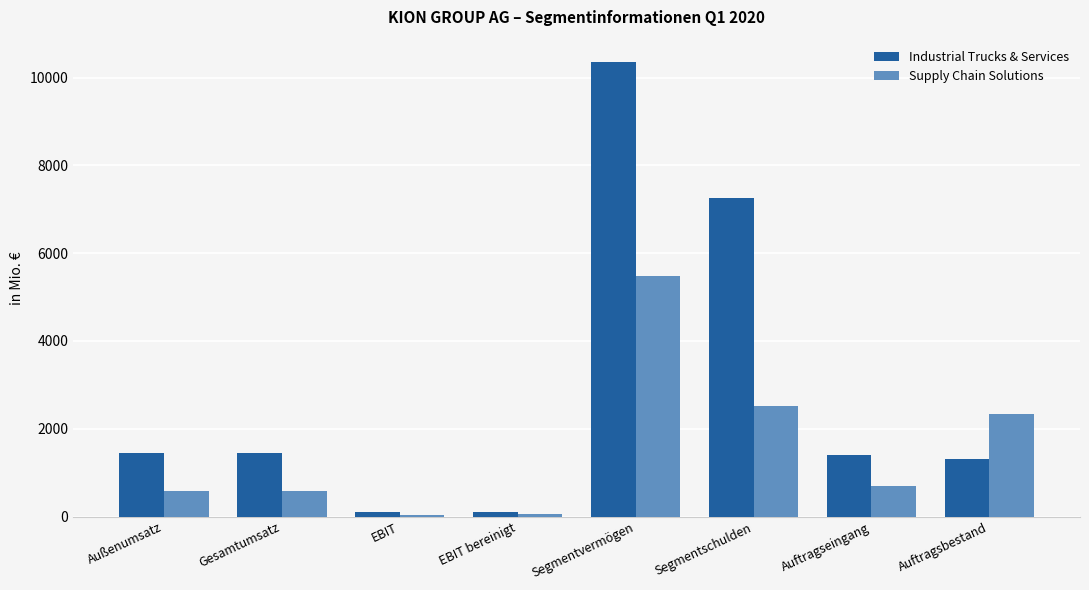

What is the spread (max minus min) of values at Segmentvermögen?

4872.1